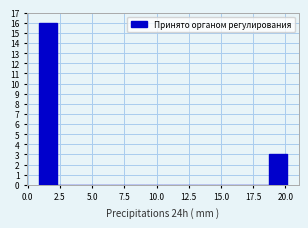

Read against the x-axis, roughly where is the centre of the tallest bar?

1.5